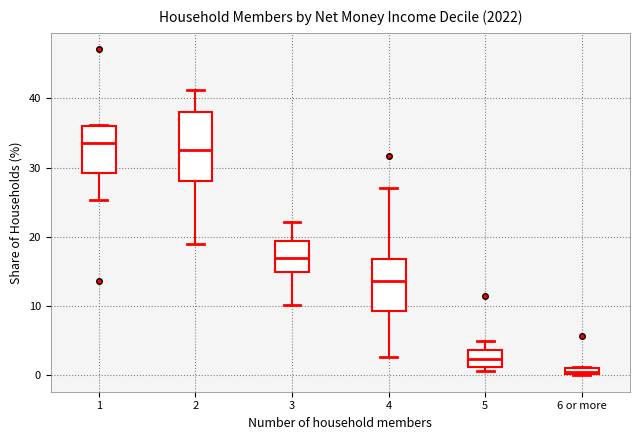

Which box is the tallest, from its lower edge to its upper edge?

2